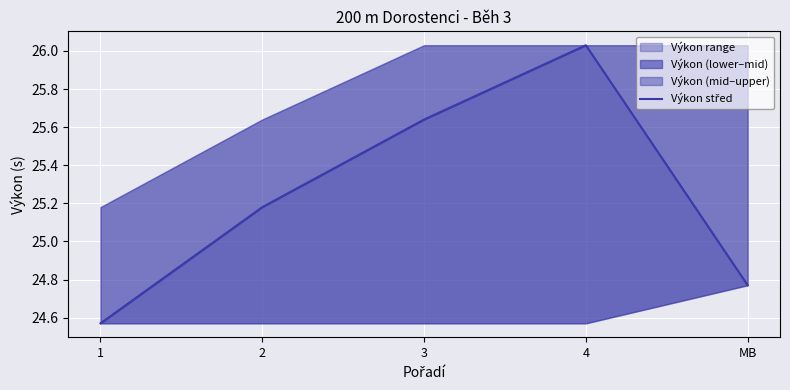

What is the maximum value shown in the chart?

26.0